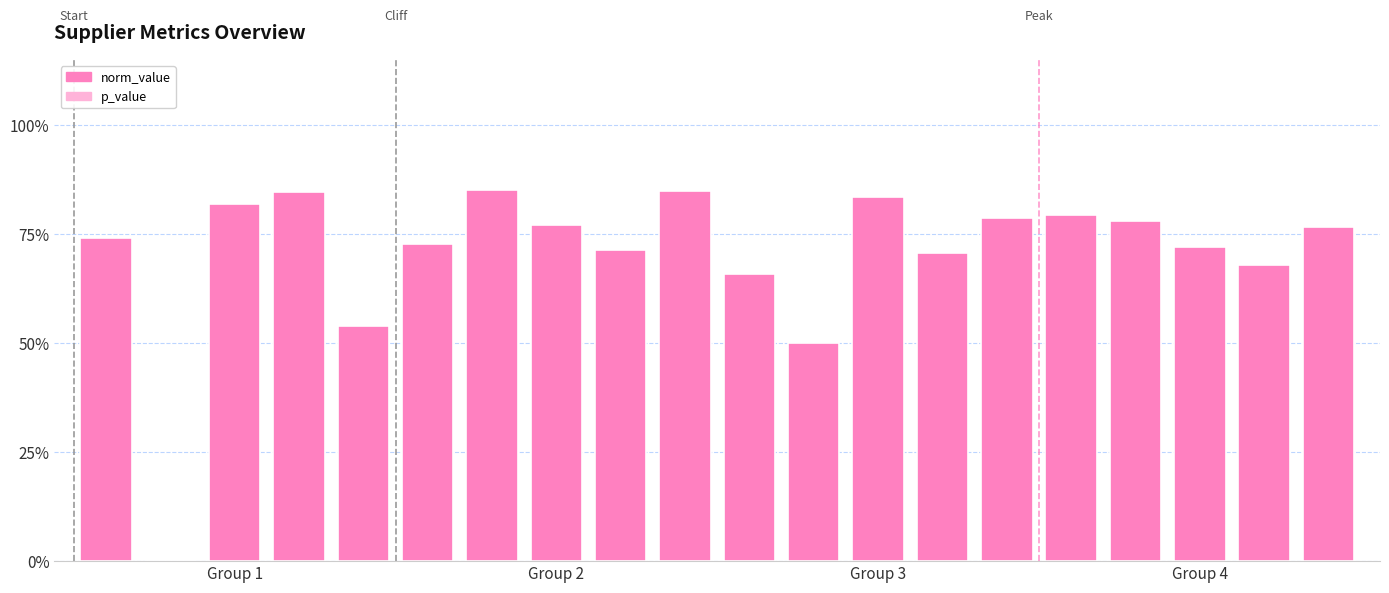

List the labels in order of value, largest first.

6, 9, Group 4, 12, Group 3, 15, 14, 16, 7, 19, Group 1, 5, 17, 8, 13, 18, 10, 4, 11, Group 2